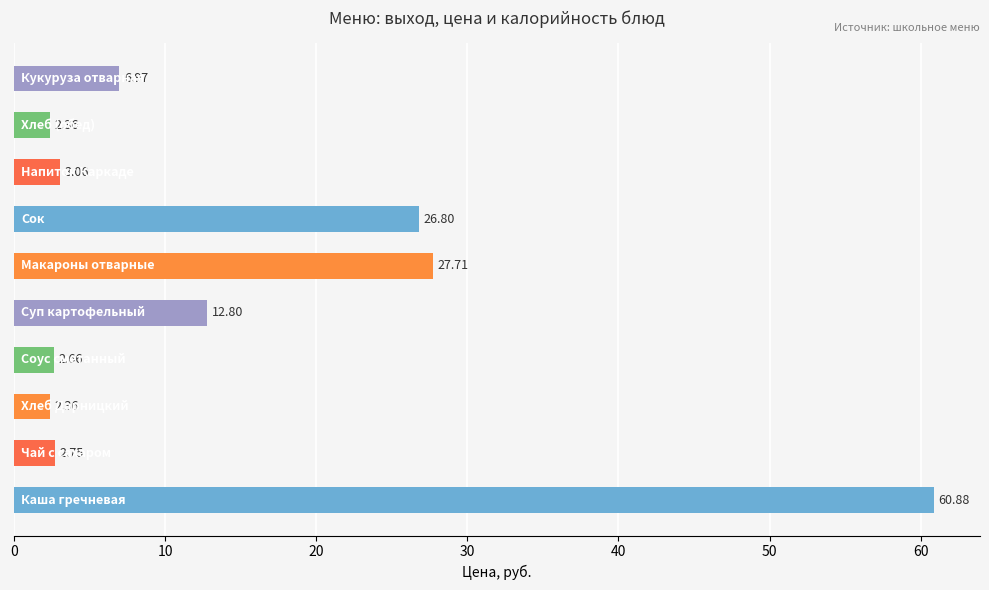

What is the difference between the maximum and minimum values?

58.5